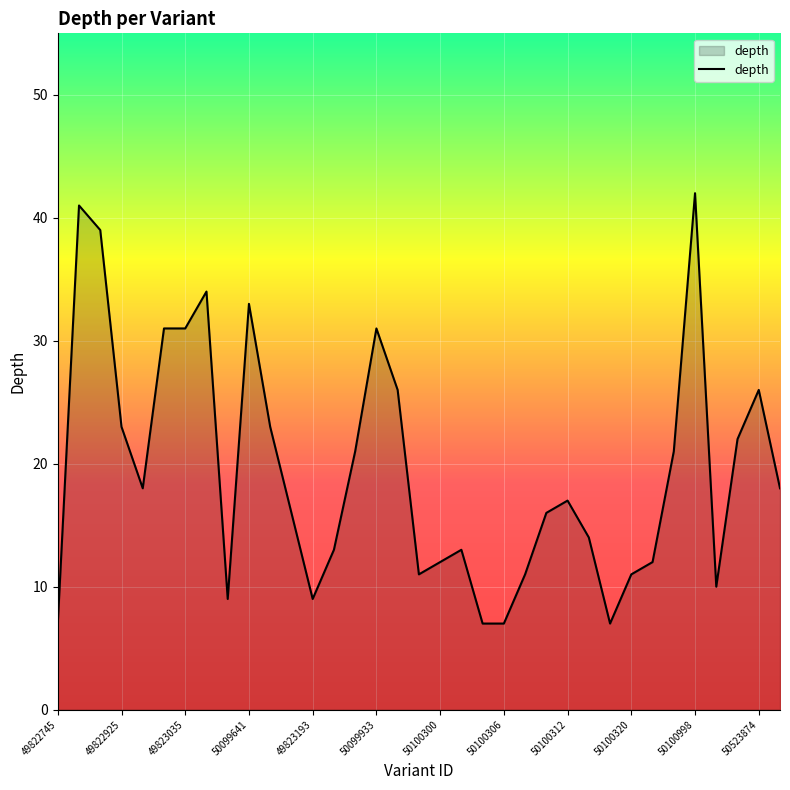

Count the number of data series in this chart.

1